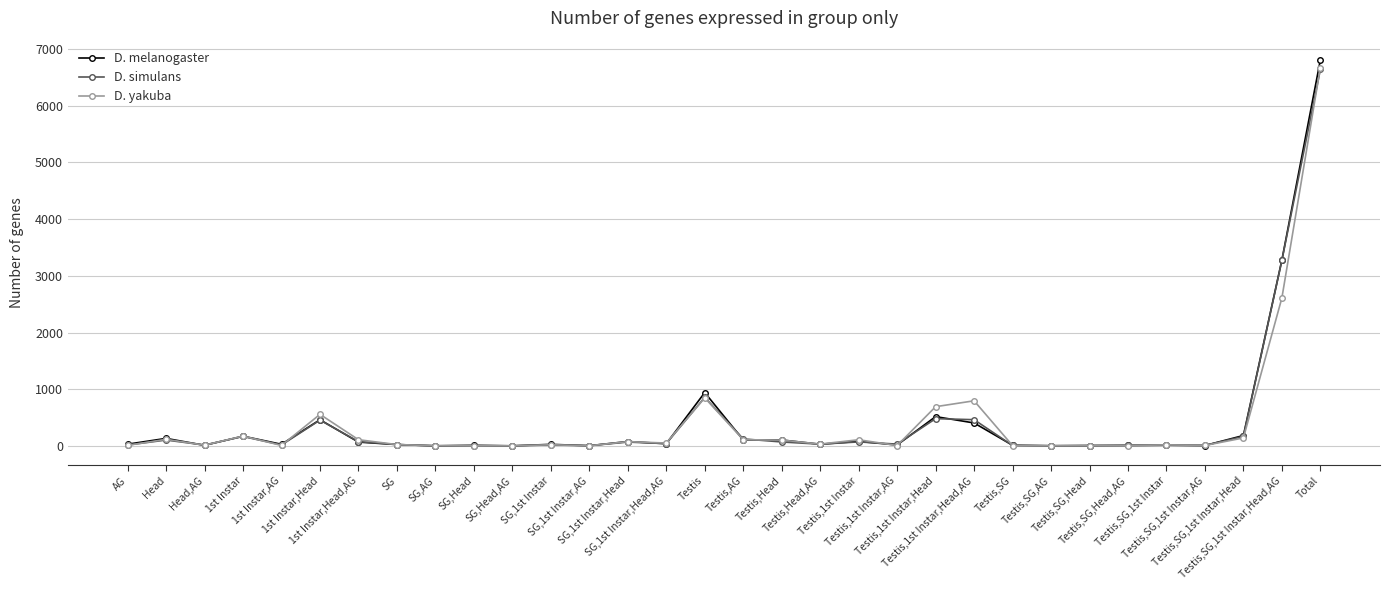

Is the value of D. yakuba at Testis,SG,AG greater than the value of D. simulans at Testis,1st Instar,Head,AG?

No